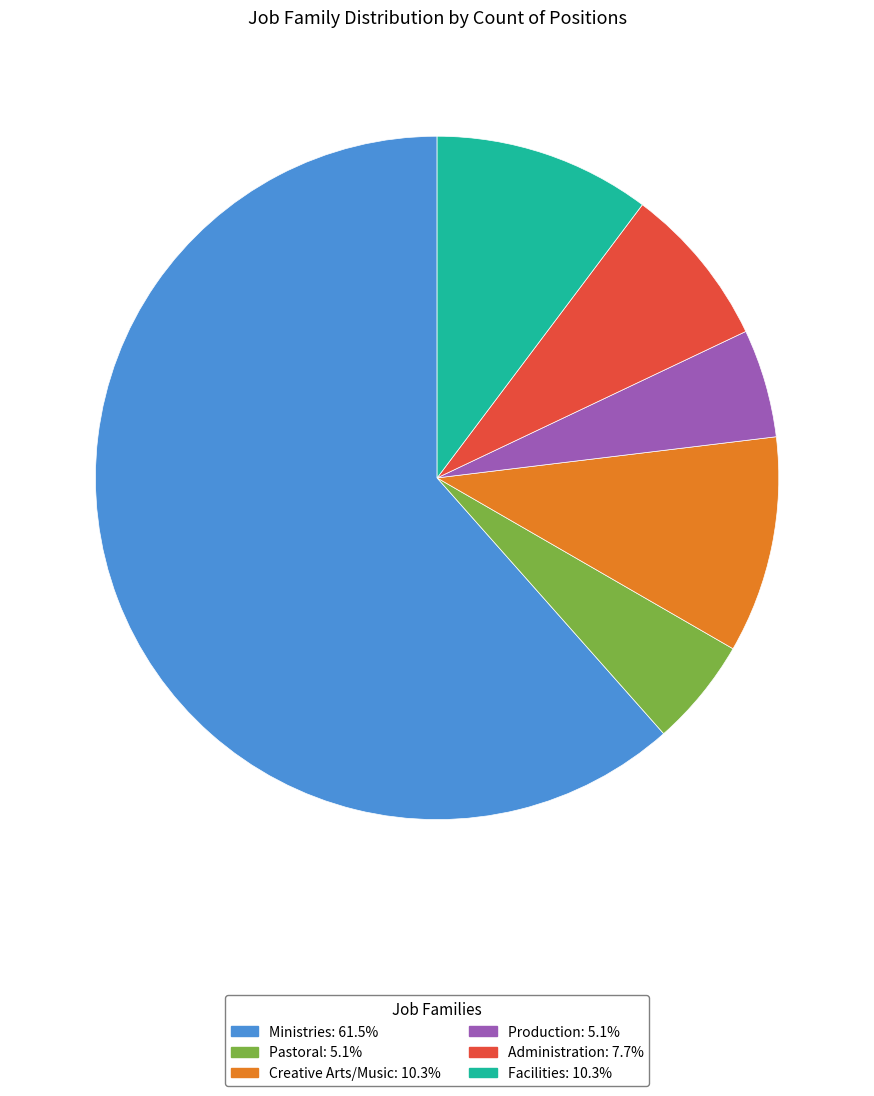

What is the ratio of the value at Ministries to the value at Facilities?

6.0